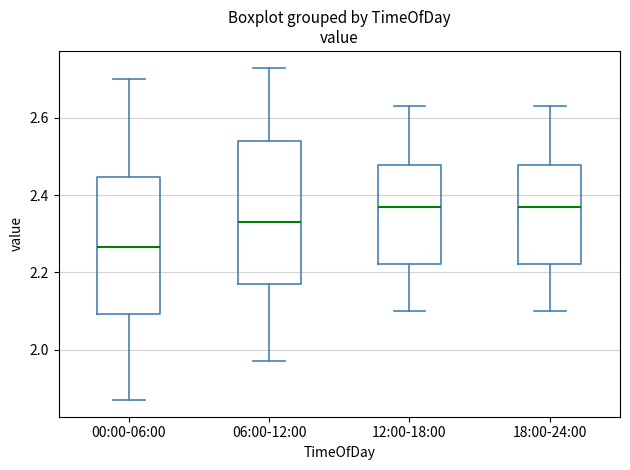

Reading left to right, read every box against the y-axis: the position of its median line, the range the box covers, and the ends of its whiskers. The values are not printed on the chart, so give them approximately, as read against the axis.

00:00-06:00: median 2.26, box 2.10 to 2.44, whiskers 1.88 to 2.70
06:00-12:00: median 2.34, box 2.18 to 2.54, whiskers 1.98 to 2.74
12:00-18:00: median 2.38, box 2.22 to 2.48, whiskers 2.10 to 2.64
18:00-24:00: median 2.38, box 2.22 to 2.48, whiskers 2.10 to 2.64